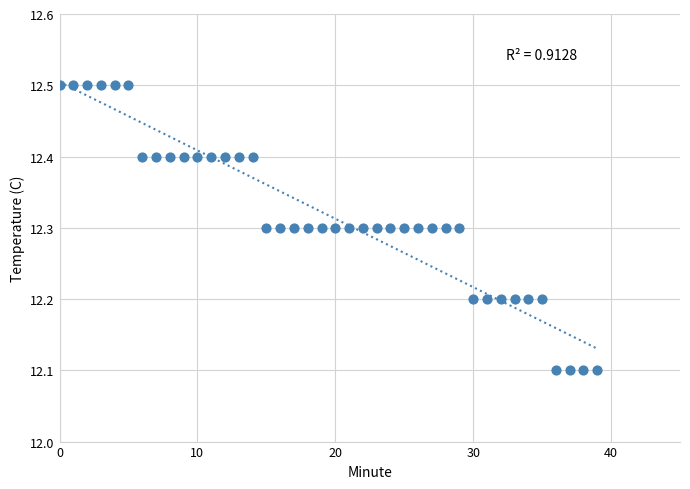

What is the range of Y values (max minus min)?

0.4